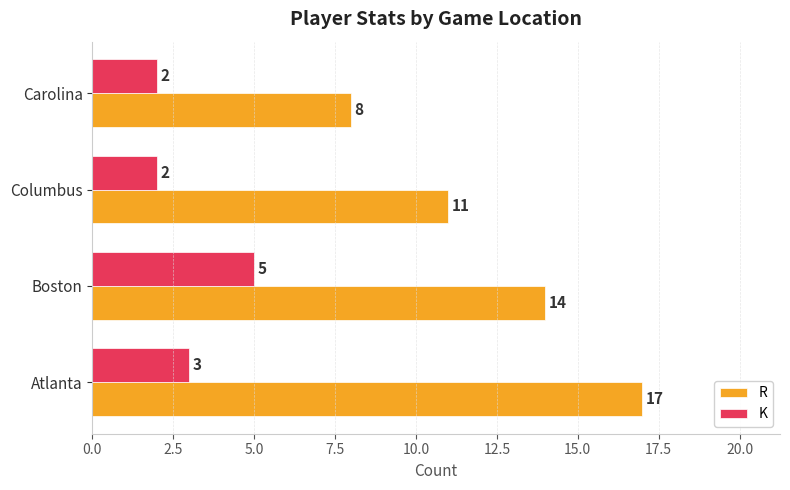

What is the spread (max minus min) of values at Carolina?

6